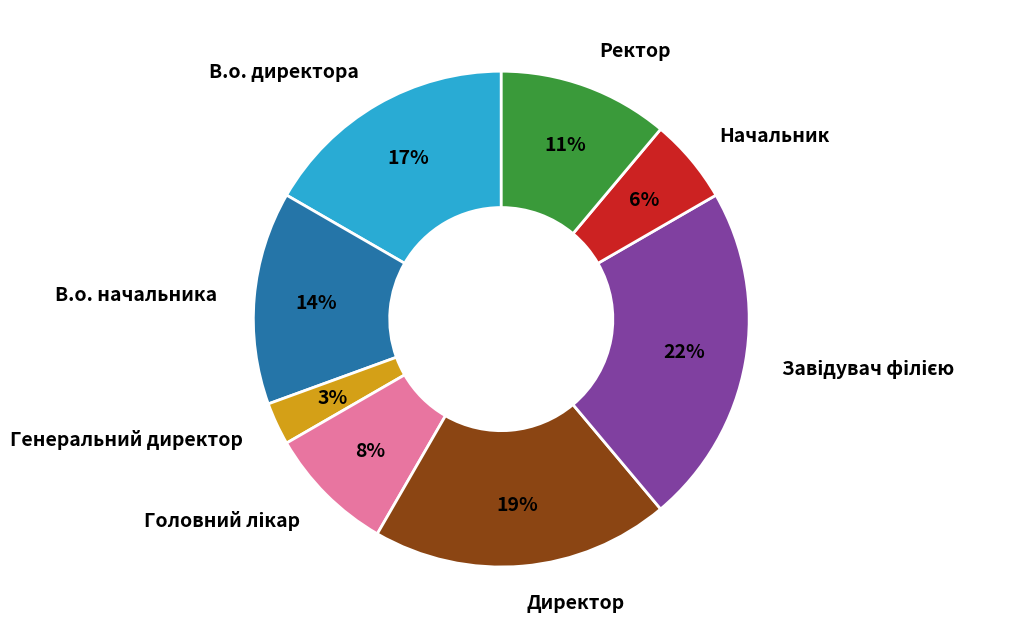

Combined, do Генеральний директор and В.о. начальника account for over 50%?

No